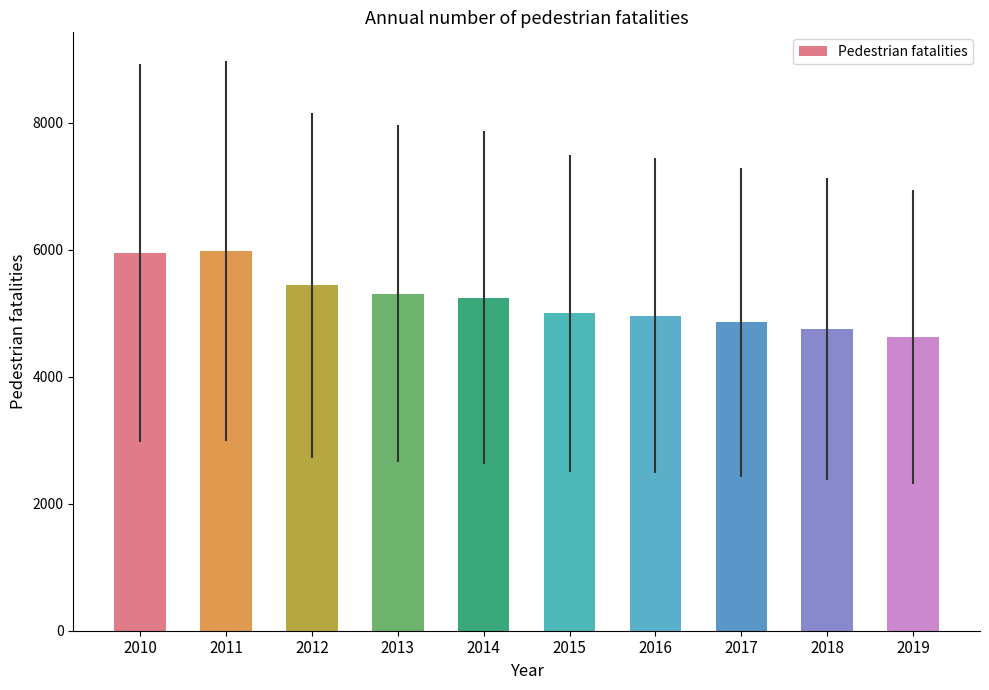

At which category does the chart reach its minimum across all series?

2019